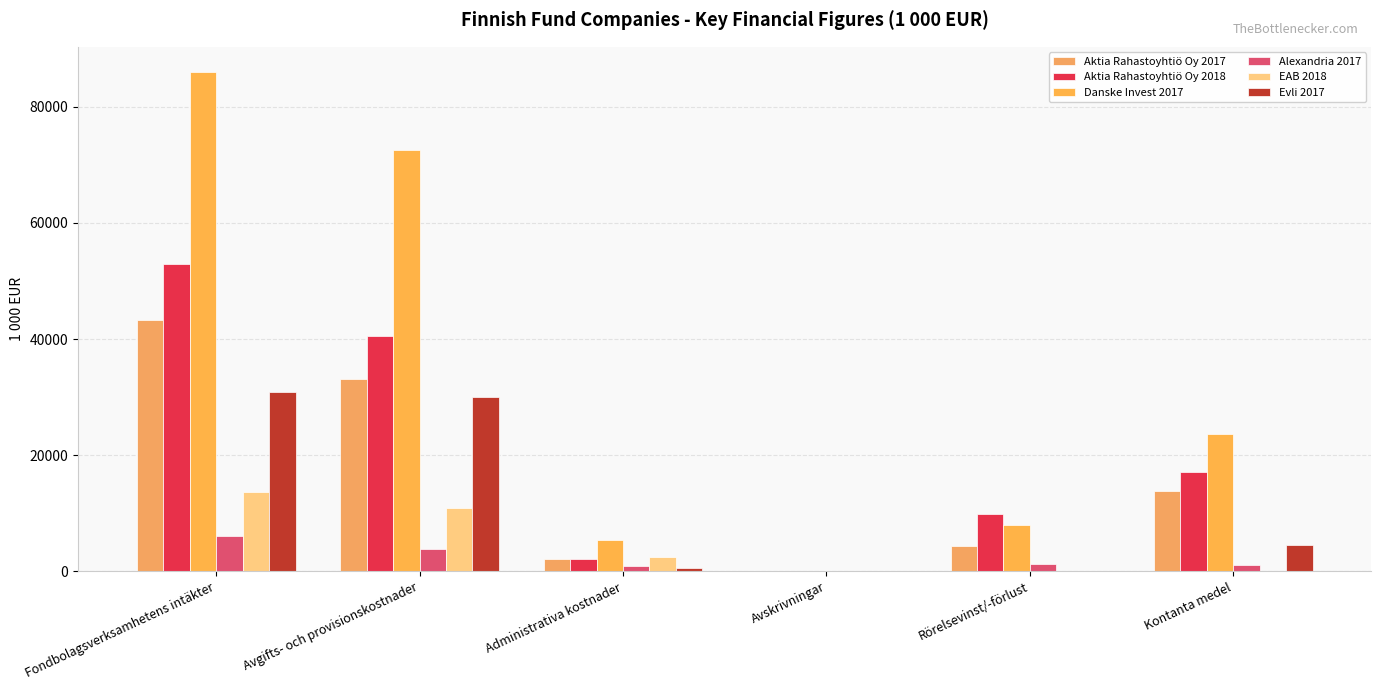

Reading left to right, transcribe all the data shown in this chart.

Aktia Rahastoyhtiö Oy 2017: Fondbolagsverksamhetens intäkter=43337	Avgifts- och provisionskostnader=33168	Administrativa kostnader=2071	Avskrivningar=7	Rörelsevinst/-förlust=4357	Kontanta medel=13801
Aktia Rahastoyhtiö Oy 2018: Fondbolagsverksamhetens intäkter=52945	Avgifts- och provisionskostnader=40584	Administrativa kostnader=2090	Avskrivningar=4	Rörelsevinst/-förlust=9901	Kontanta medel=17038
Danske Invest 2017: Fondbolagsverksamhetens intäkter=86049	Avgifts- och provisionskostnader=72657	Administrativa kostnader=5455	Avskrivningar=8	Rörelsevinst/-förlust=7907	Kontanta medel=23649
Alexandria 2017: Fondbolagsverksamhetens intäkter=6154	Avgifts- och provisionskostnader=3775	Administrativa kostnader=965	Avskrivningar=12	Rörelsevinst/-förlust=1295	Kontanta medel=1046
EAB 2018: Fondbolagsverksamhetens intäkter=13637	Avgifts- och provisionskostnader=10987	Administrativa kostnader=2472	Avskrivningar=47	Rörelsevinst/-förlust=7	Kontanta medel=36
Evli 2017: Fondbolagsverksamhetens intäkter=30892	Avgifts- och provisionskostnader=30081	Administrativa kostnader=524	Avskrivningar=2	Rörelsevinst/-förlust=8	Kontanta medel=4534